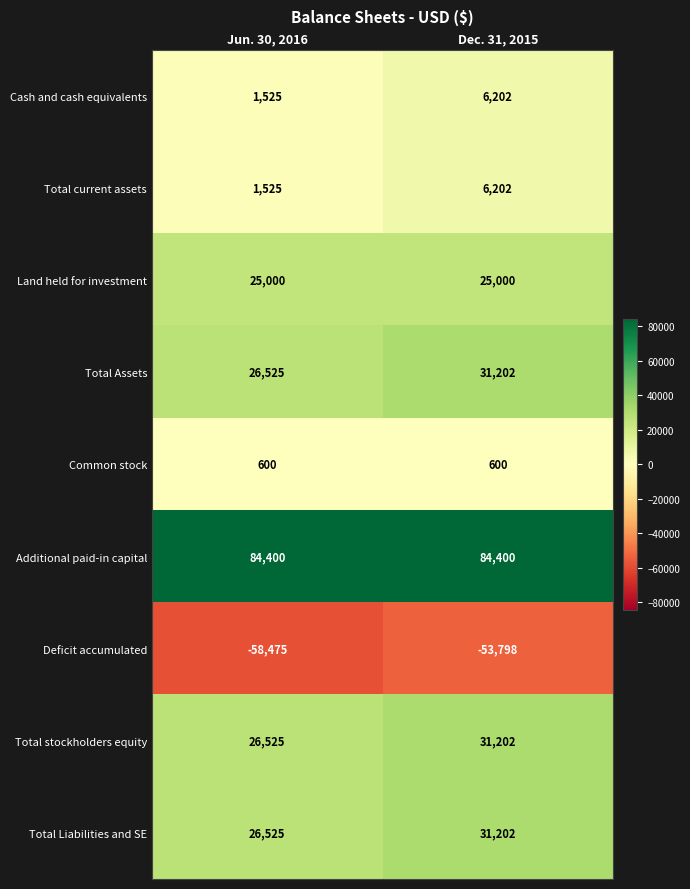

What is the difference between the maximum and minimum values in the Total stockholders equity series?

4677